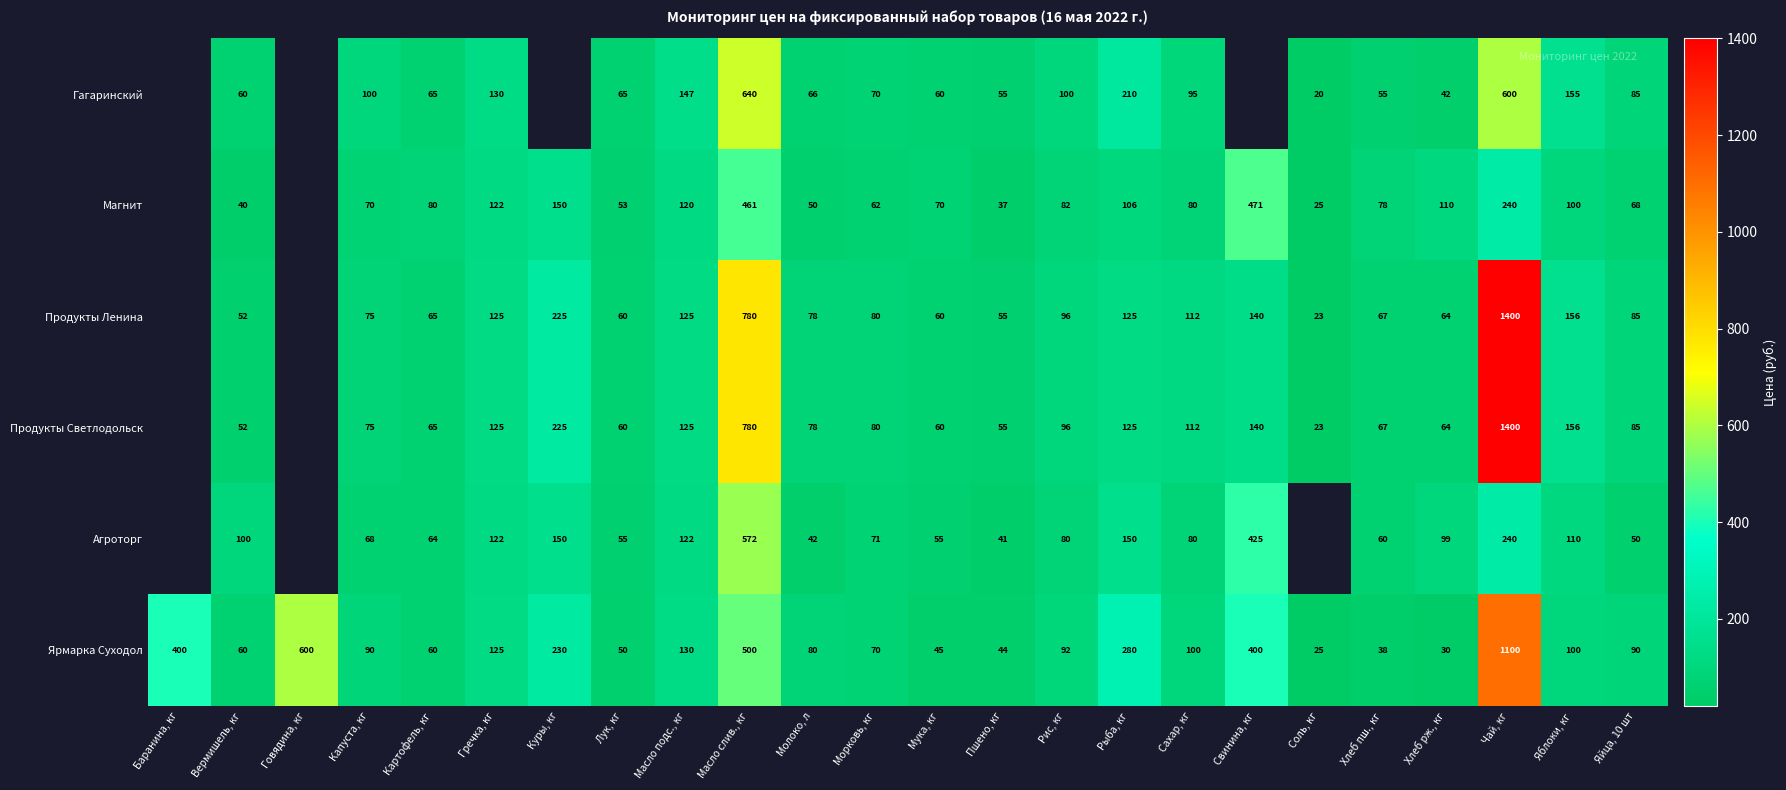

Is the value of Продукты Ленина at Куры, кг greater than the value of Агроторг at Чай, кг?

No